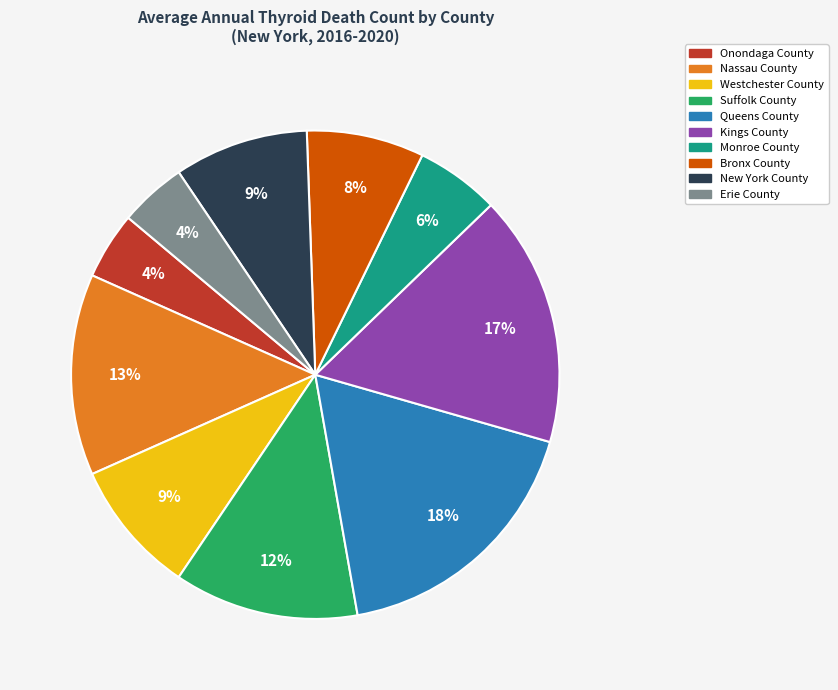

To the nearest percent, what is the average slice percentage?

10%